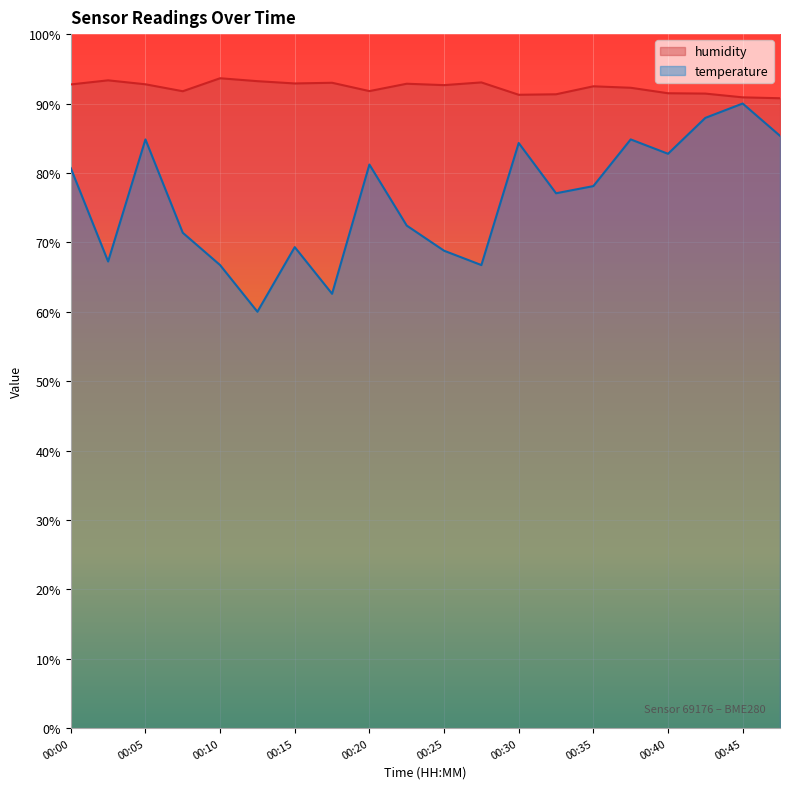

At which label does humidity first exceed 92?

00:00